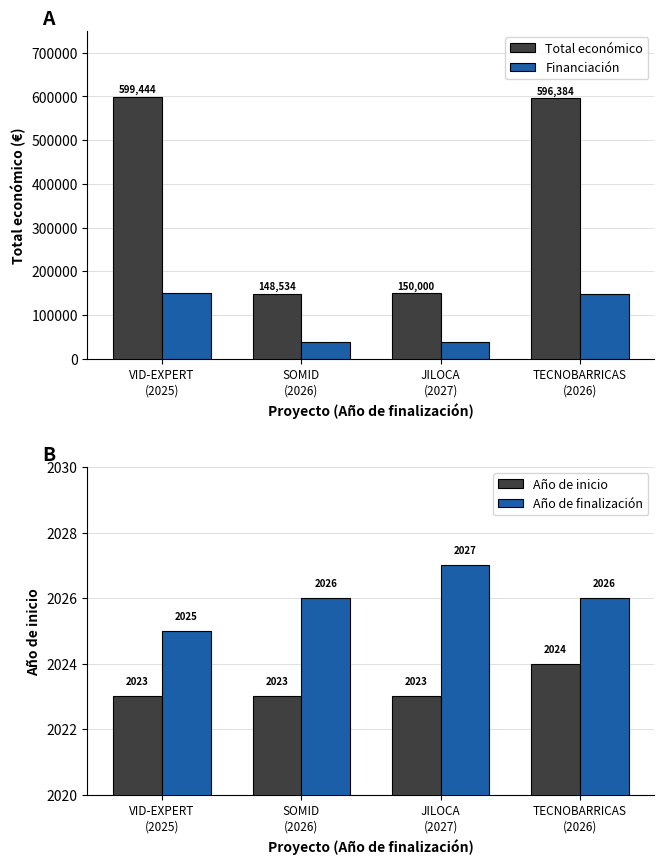

List the labels in order of Año de finalización value, largest first.

JILOCA
(2027), SOMID
(2026), TECNOBARRICAS
(2026), VID-EXPERT
(2025)